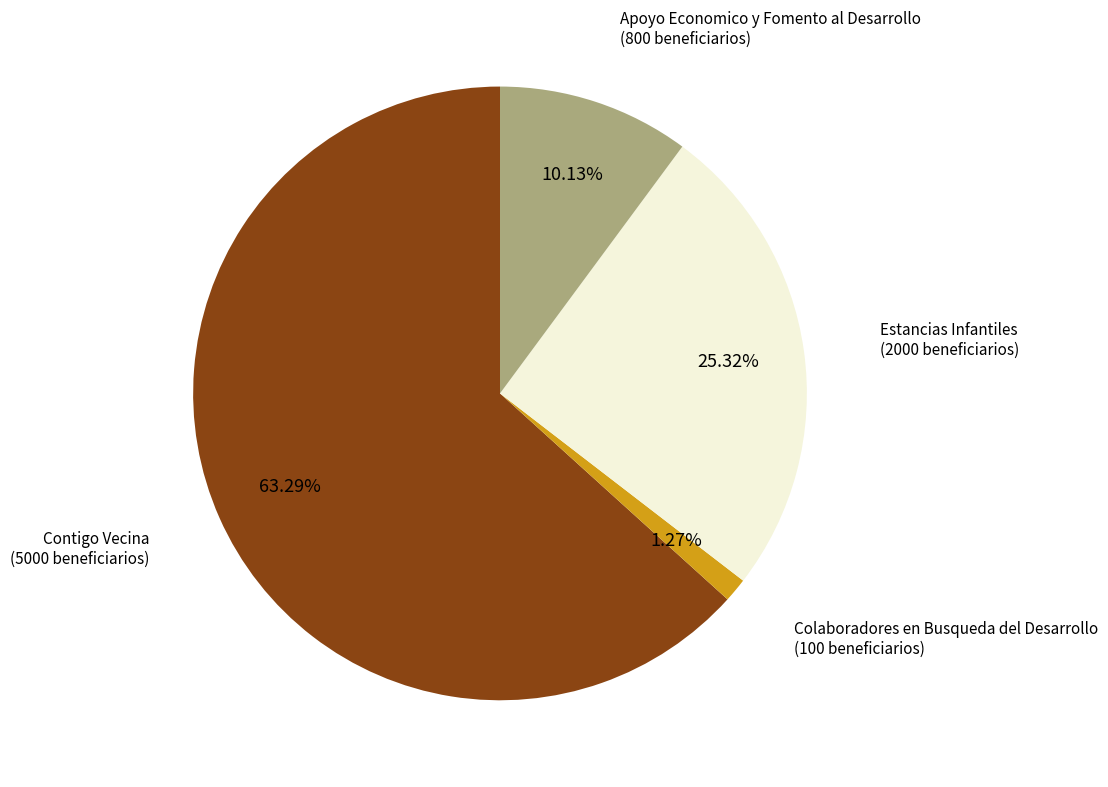

Count the number of slices in the pie.

4